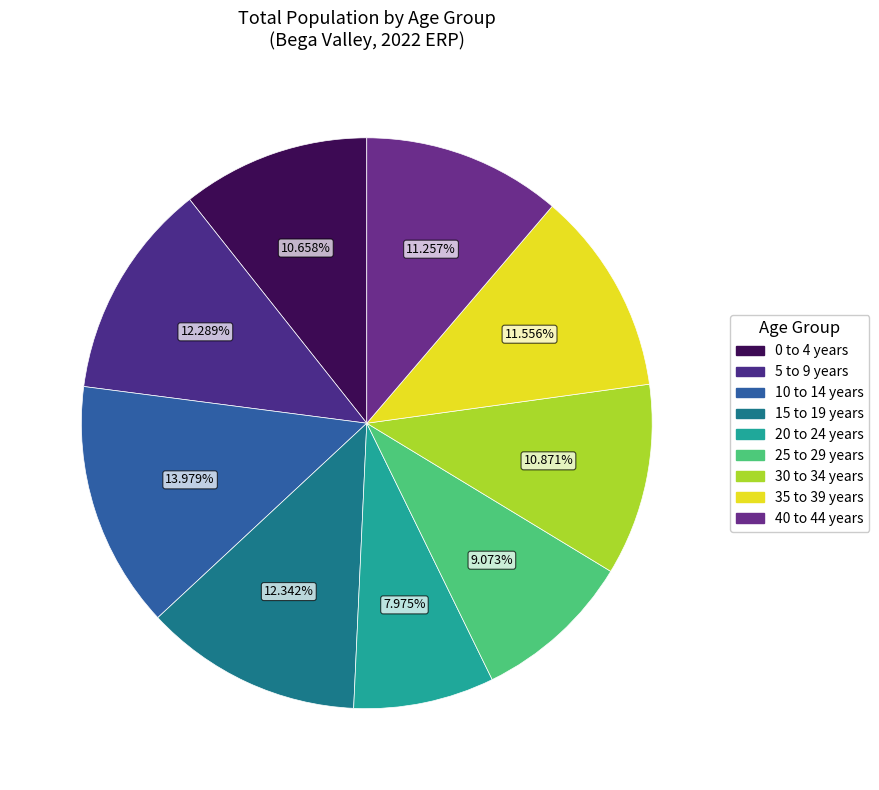

What is the largest slice in the pie chart?

10 to 14 years